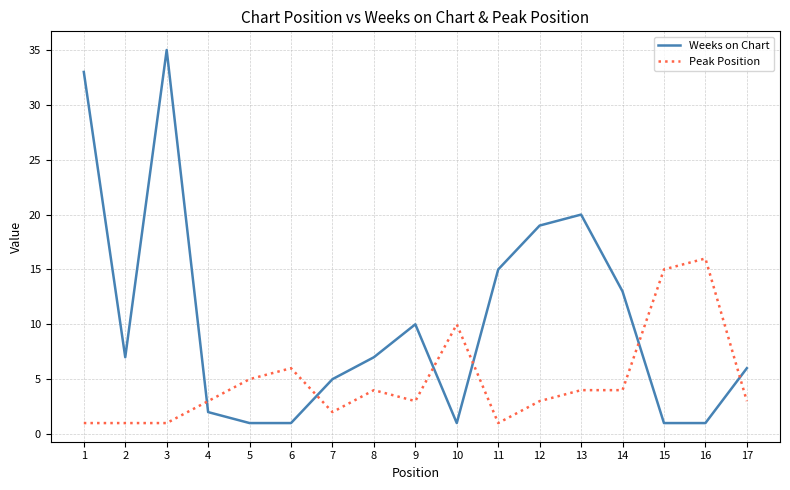

Reading left to right, what are all the values shown in this chart?

Weeks on Chart: 33	7	35	2	1	1	5	7	10	1	15	19	20	13	1	1	6
Peak Position: 1	1	1	3	5	6	2	4	3	10	1	3	4	4	15	16	3